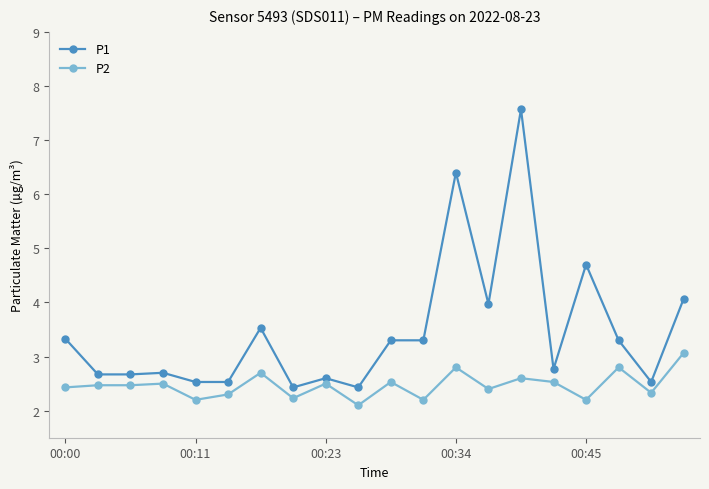

Rank the series by their average value, from highest to lowest.

P1, P2